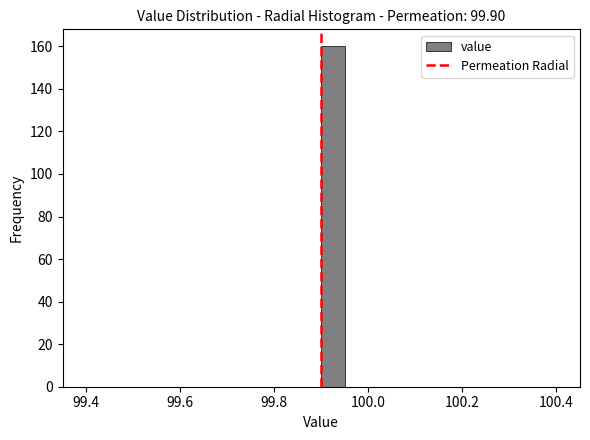

Read against the x-axis, roughly where is the centre of the tallest bar?

99.92